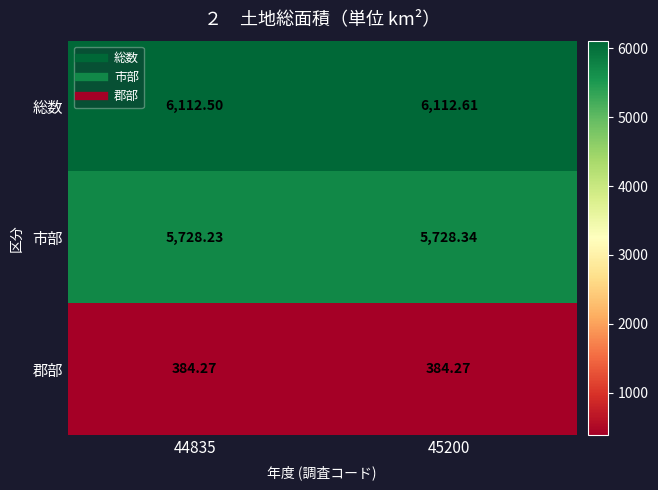

Is the value of 郡部 at 44835 greater than the value of 総数 at 44835?

No